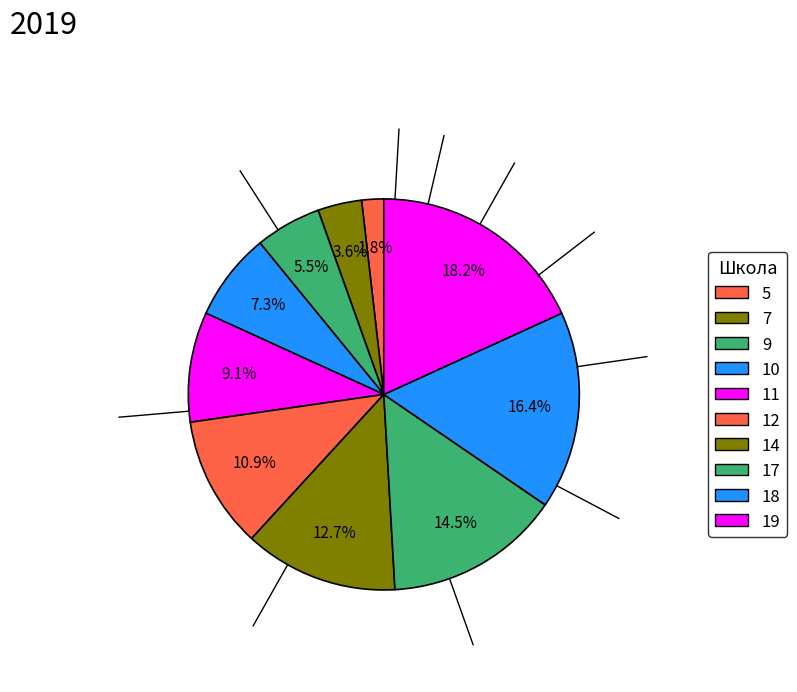

To the nearest percent, what is the combined percentage of 7 and 10?

11%